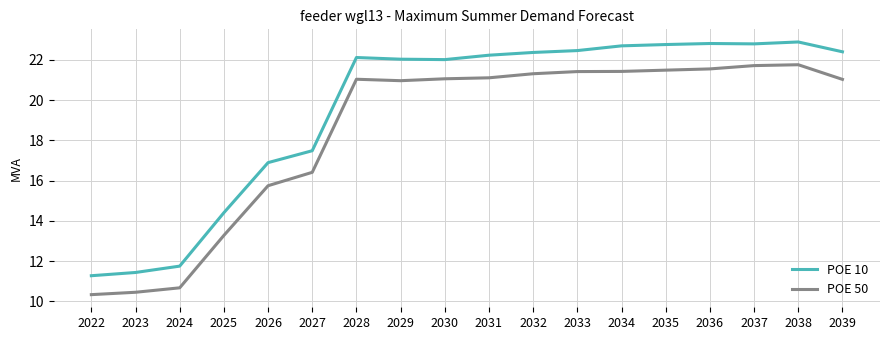

True or false: POE 50 has a value of 29.8 at 2037.

False